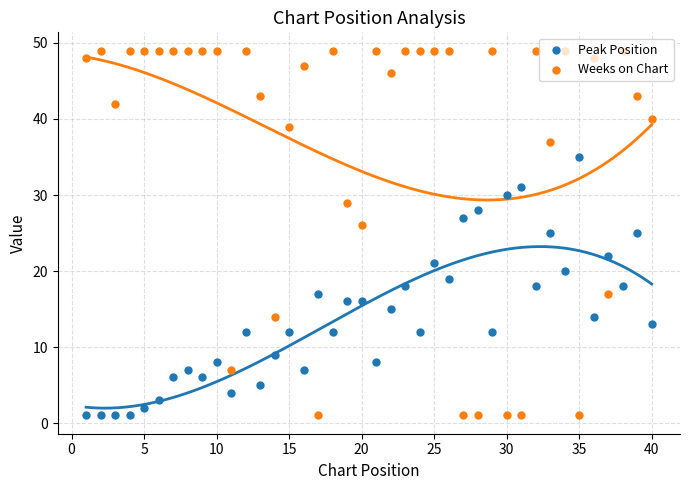

Which series contains the lowest Y value?

Peak Position